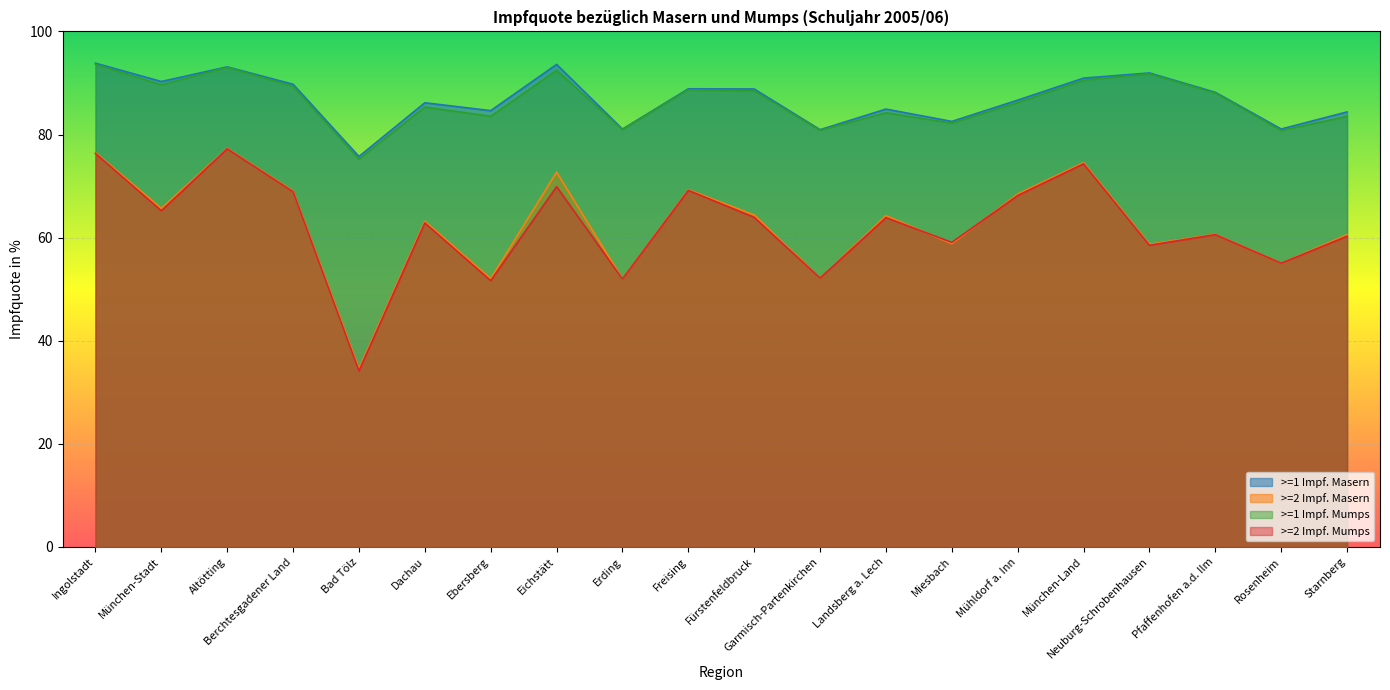

True or false: >=1 Impf. Mumps has a value of 92.4 at Eichstätt.

True